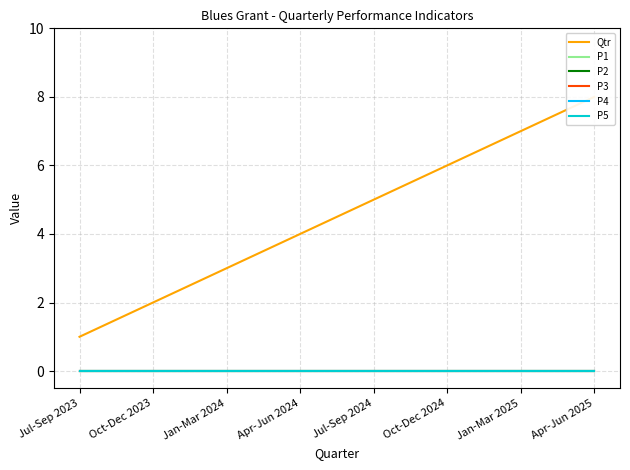

What is the spread (max minus min) of values at Jul-Sep 2023?

1